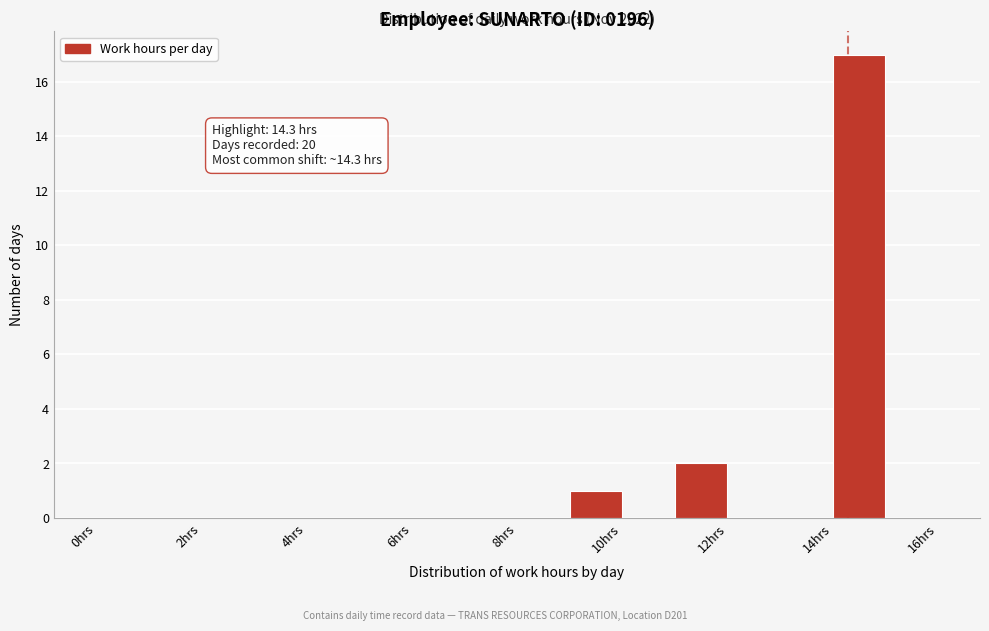

Over which range of the x-axis is the bar tallest?

14 to 15